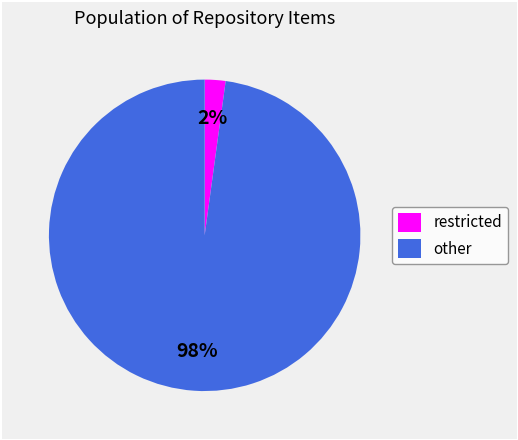

To the nearest percent, what is the difference between the other and restricted slice percentages?

96%